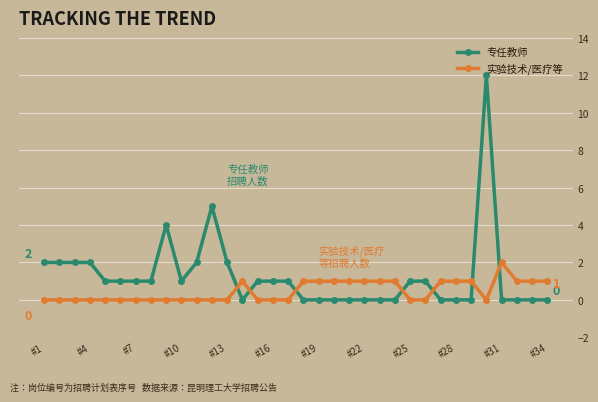

What is the difference between the second highest and minimum values in the 专任教师 series?

5